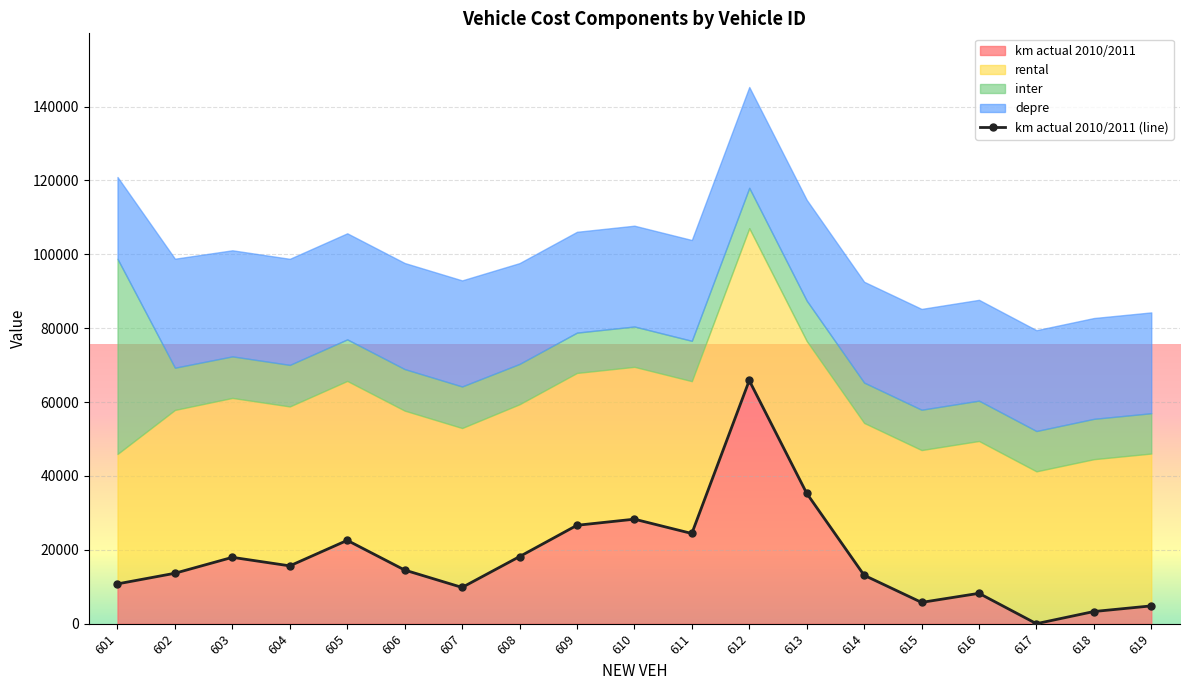

What is the greatest value displayed?

65841.0